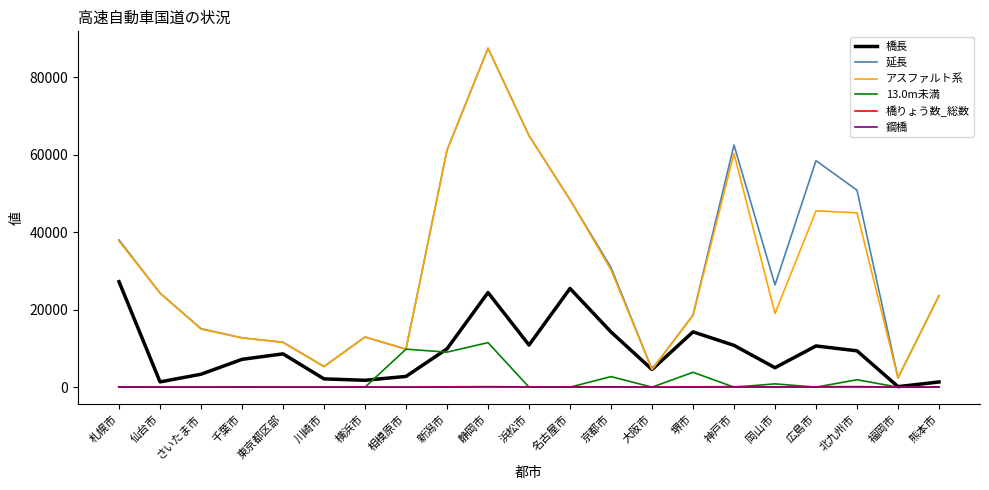

At which category is the sum across all series the highest?

静岡市